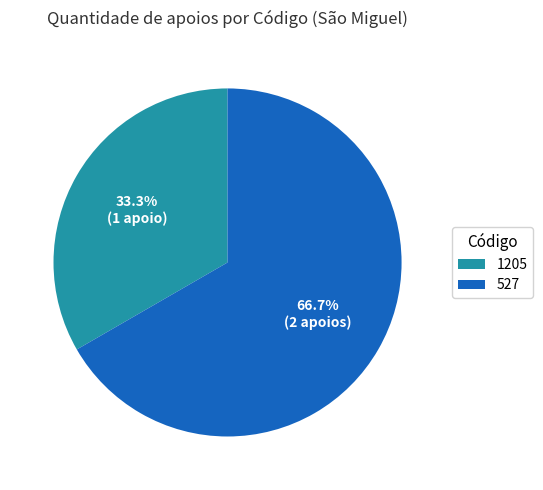

The 527 slice represents 67% of the pie. True or false?

True